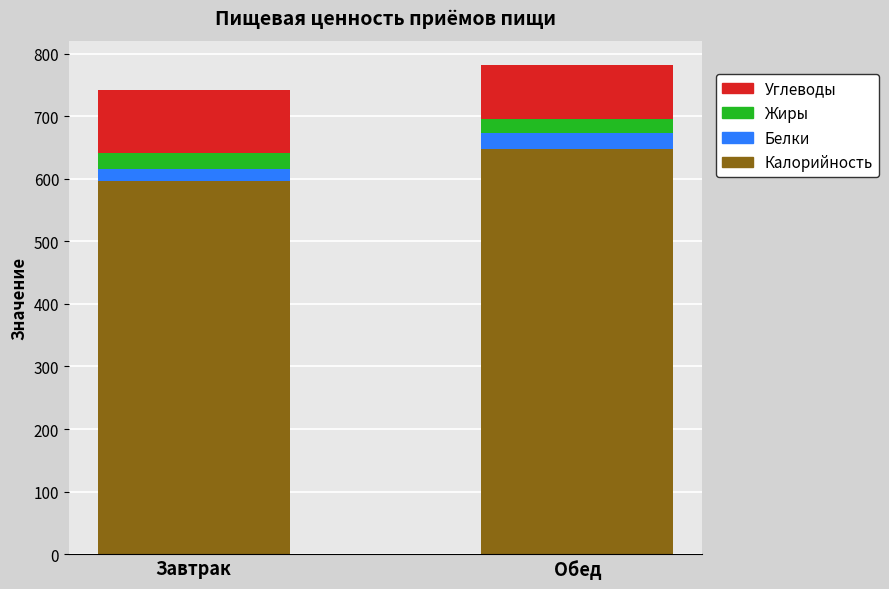

True or false: Калорийность has a value of 239 at Завтрак.

False